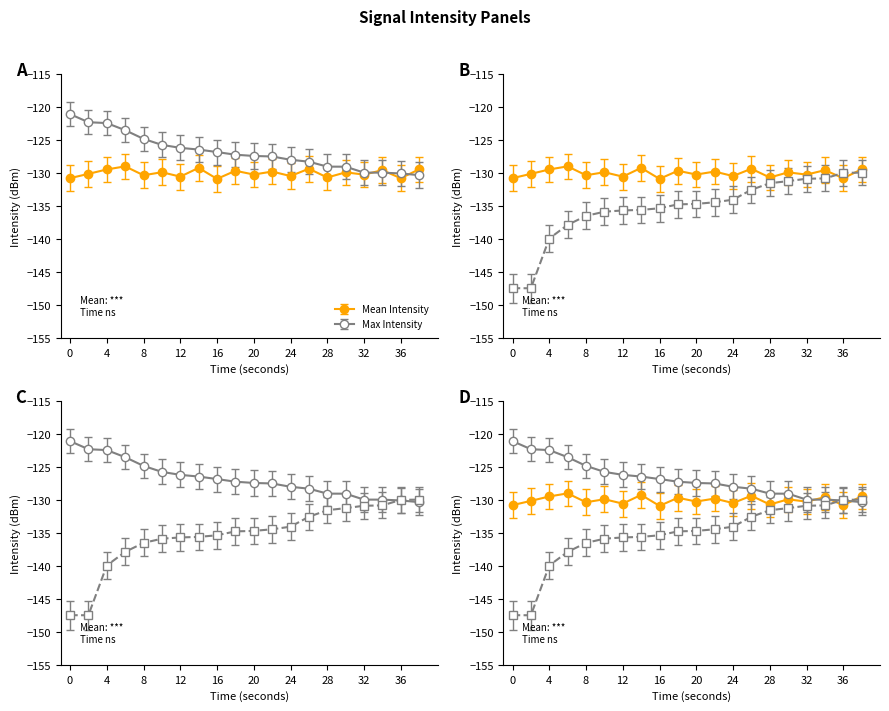

Reading left to right, what are all the values shown in this chart?

Mean Intensity: 0=-130.8	2=-130.1	4=-129.4	6=-129.0	8=-130.3	10=-129.9	12=-130.5	14=-129.2	16=-130.9	18=-129.7	20=-130.2	22=-129.8	24=-130.4	26=-129.3	28=-130.7	30=-129.9	32=-130.2	34=-129.6	36=-130.8	38=-129.4
Max Intensity: 0=-121.0	2=-122.3	4=-122.4	6=-123.5	8=-124.8	10=-125.7	12=-126.2	14=-126.4	16=-126.8	18=-127.2	20=-127.4	22=-127.5	24=-128.0	26=-128.3	28=-129.0	30=-129.0	32=-129.9	34=-129.9	36=-130.1	38=-130.3
Min Intensity: 0=-147.5	2=-147.5	4=-139.9	6=-137.9	8=-136.5	10=-135.9	12=-135.7	14=-135.6	16=-135.3	18=-134.8	20=-134.7	22=-134.4	24=-134.0	26=-132.5	28=-131.5	30=-131.2	32=-130.9	34=-130.8	36=-130.0	38=-129.9